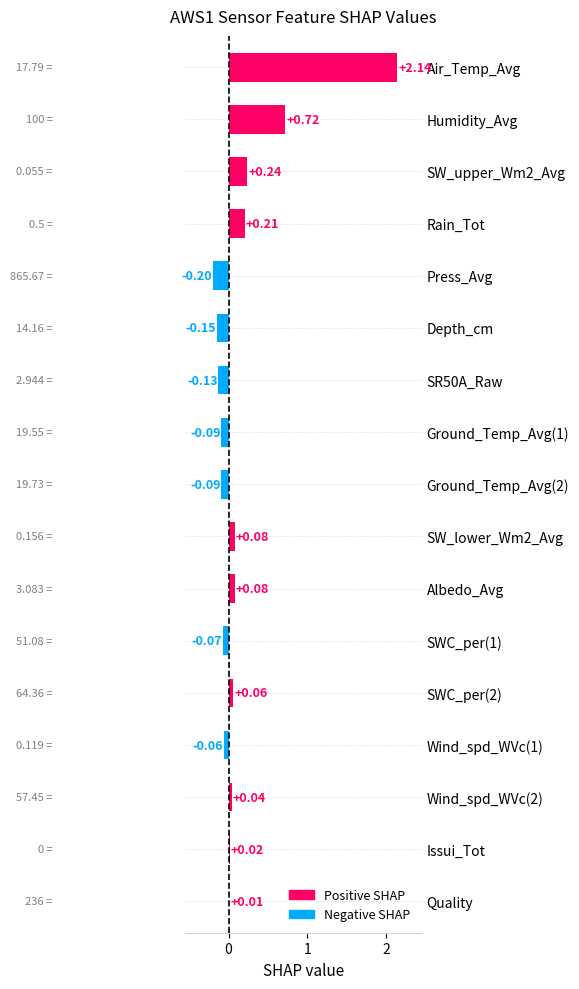

What is the sum of all values?

2.8